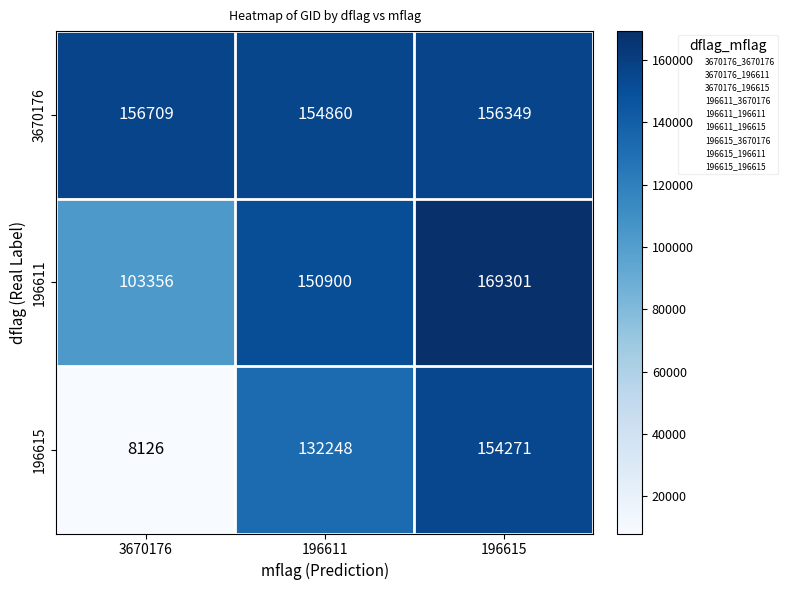

Is the value of 196615 at 3670176 greater than the value of 3670176 at 196611?

No